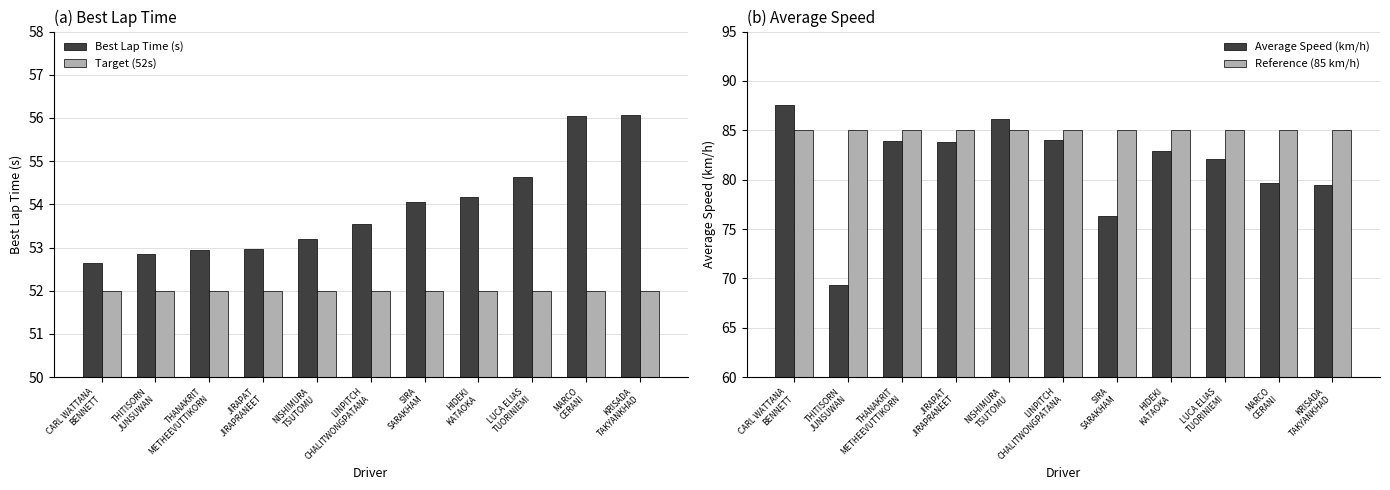

Which category has the highest value across all series?

CARL WATTANA
BENNETT